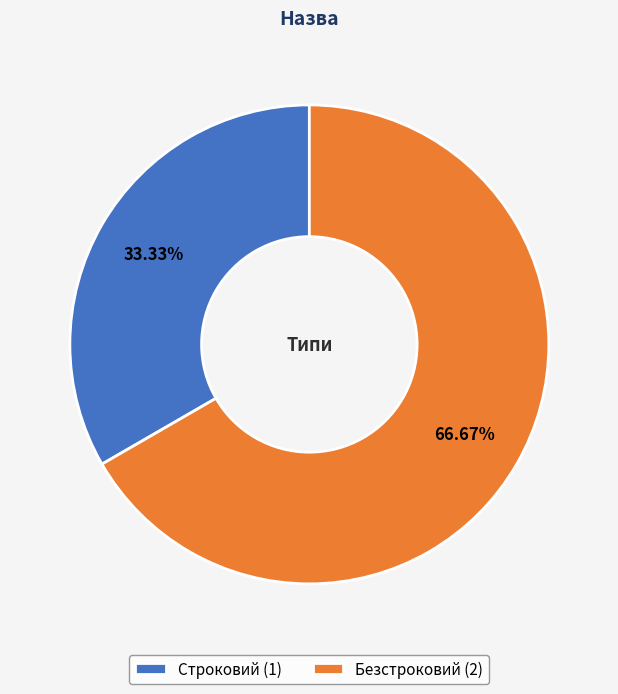

Rank the categories by value from highest to lowest.

Безстроковий, Строковий